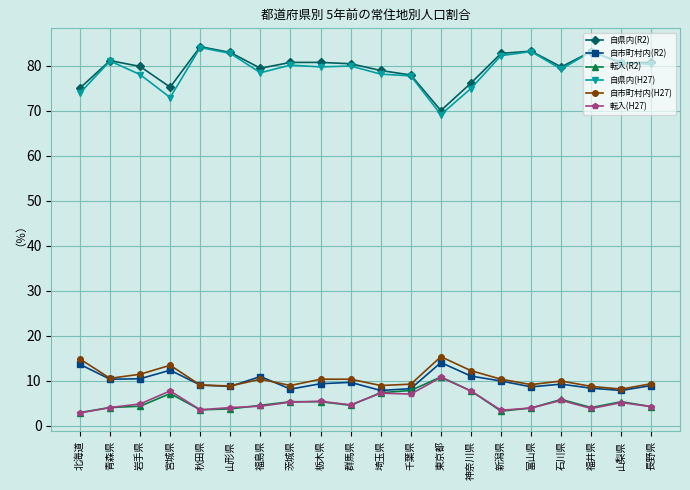

Is the value of 自県内(H27) at 石川県 greater than the value of 転入(H27) at 新潟県?

Yes